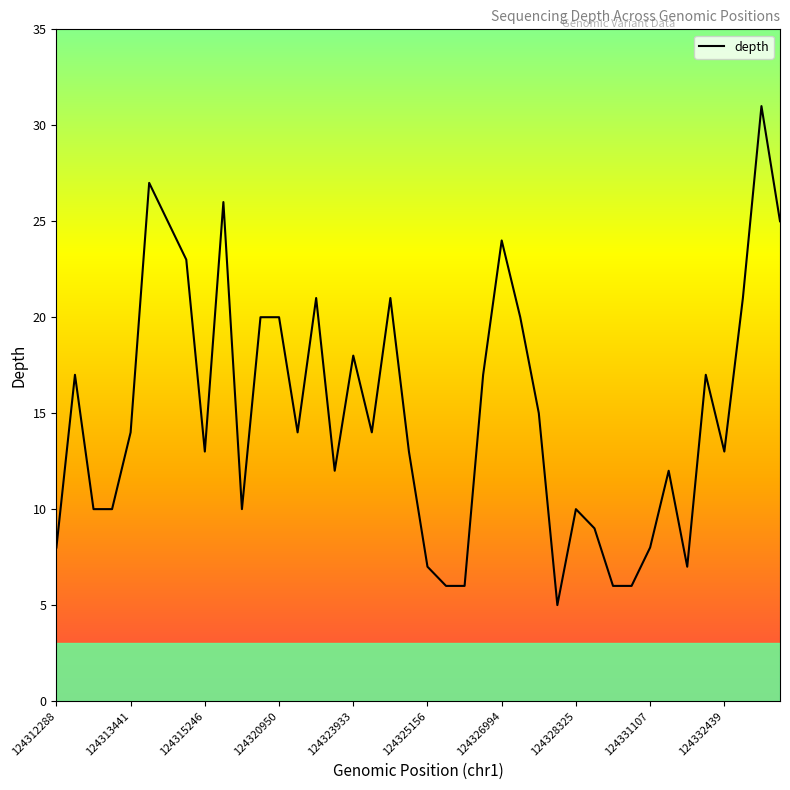

What is the minimum value shown in the chart?

5